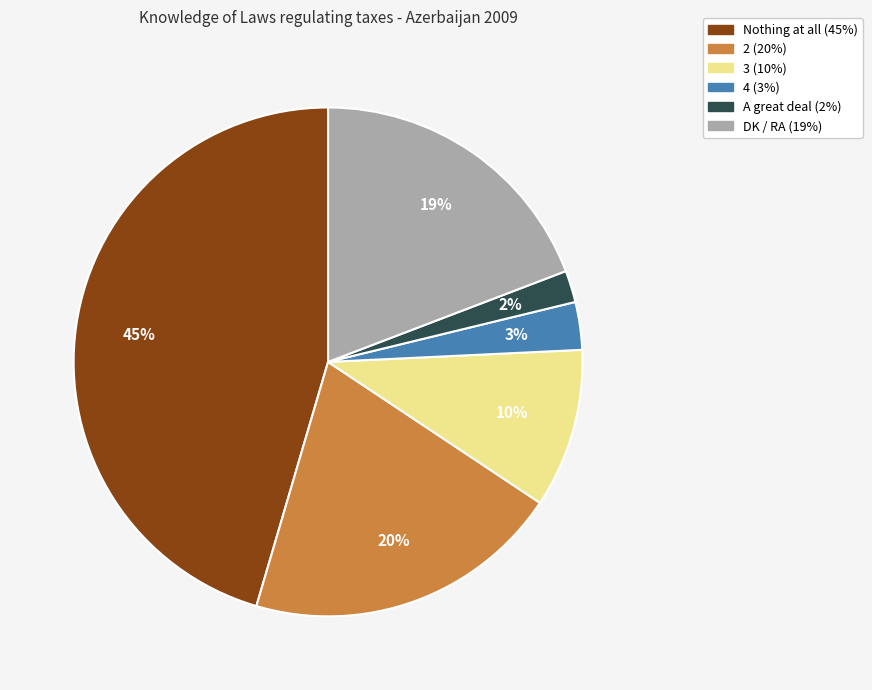

Do Nothing at all and DK / RA together represent more than half of the pie?

Yes